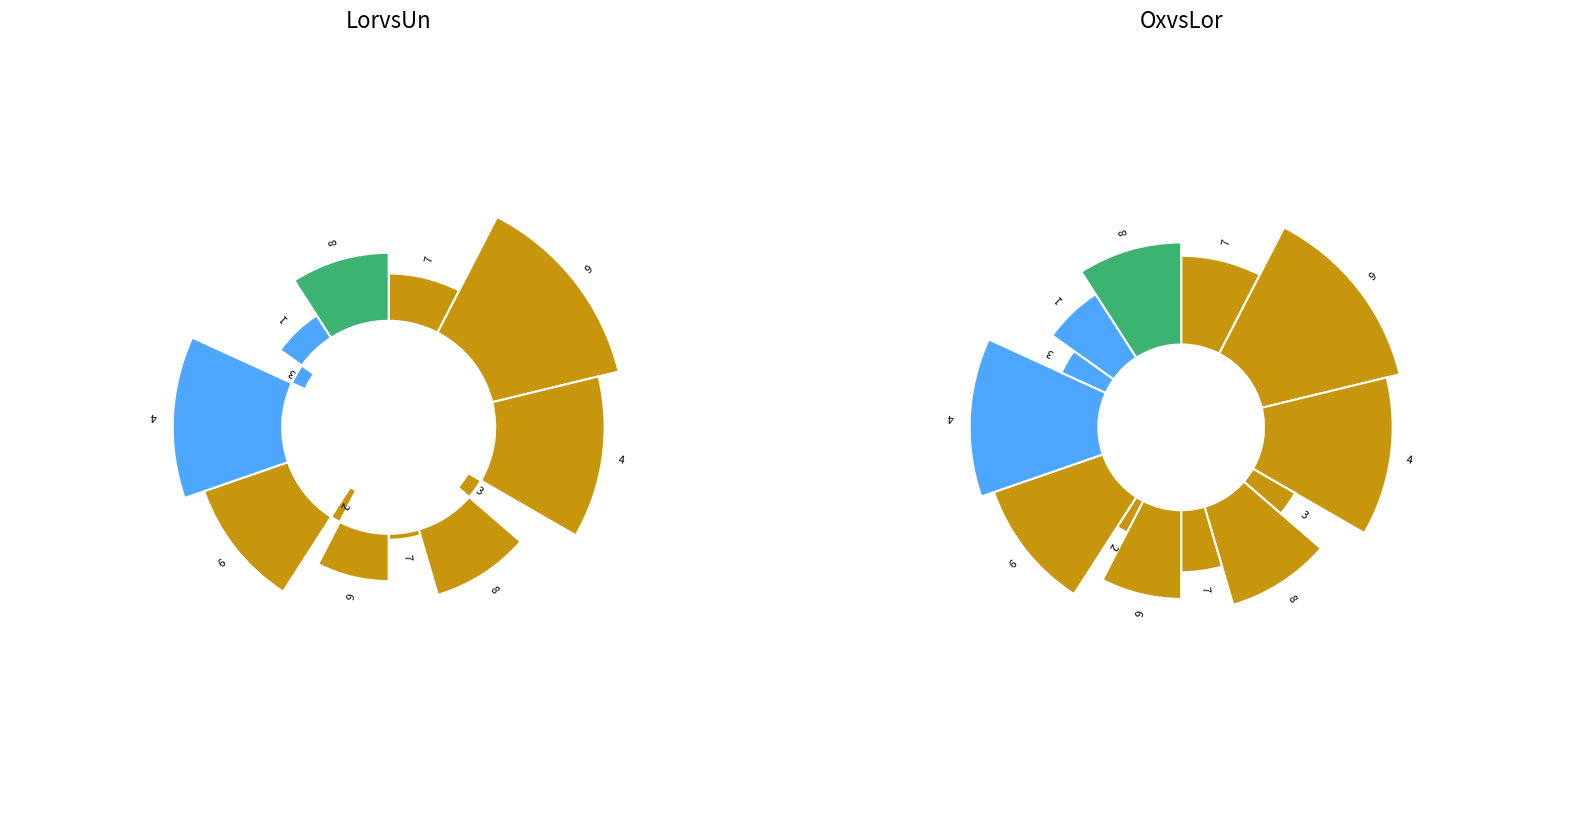

How many slices are in this pie chart?

13